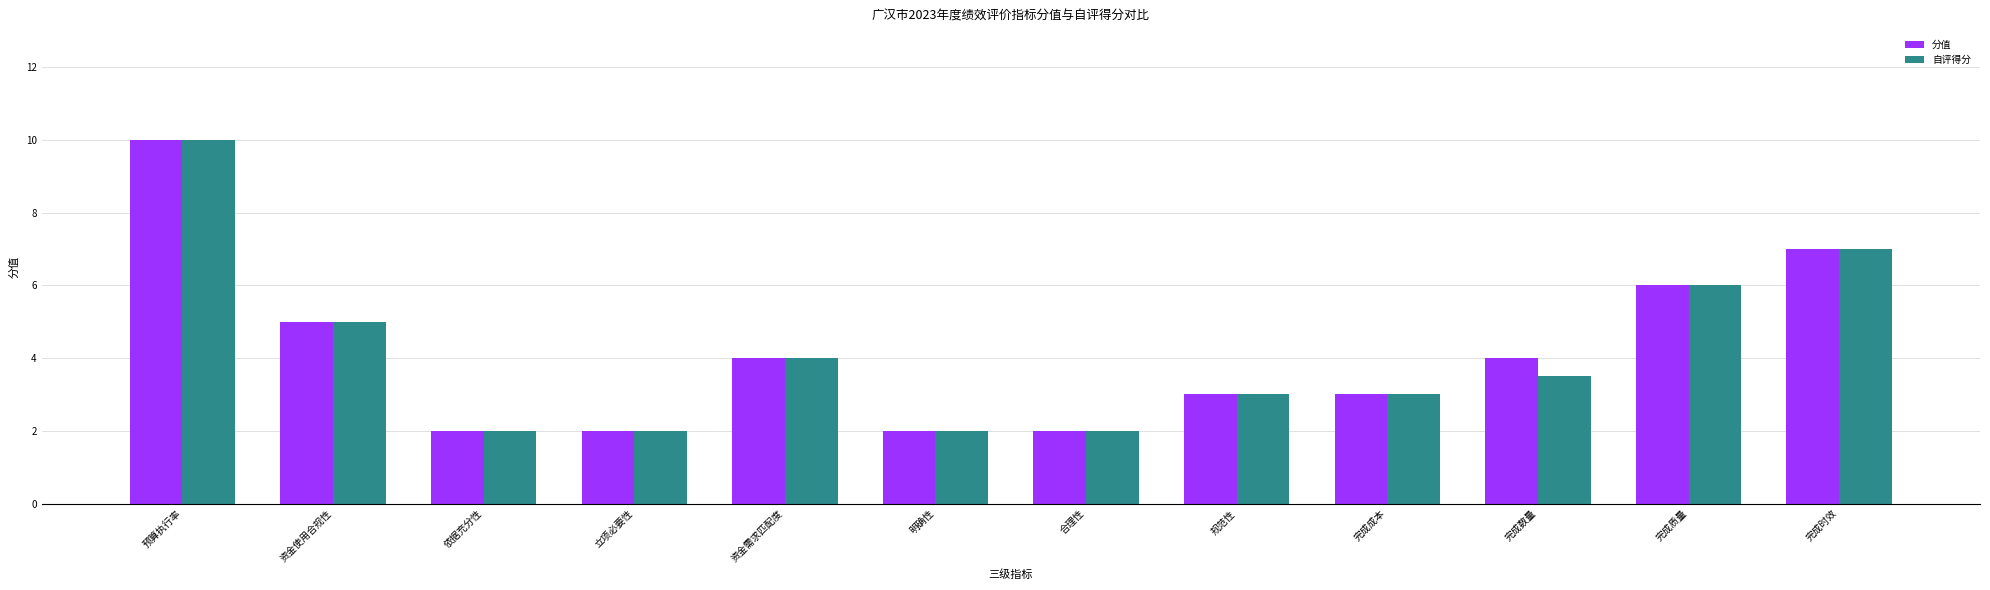

At which category is the sum across all series the highest?

预算执行率